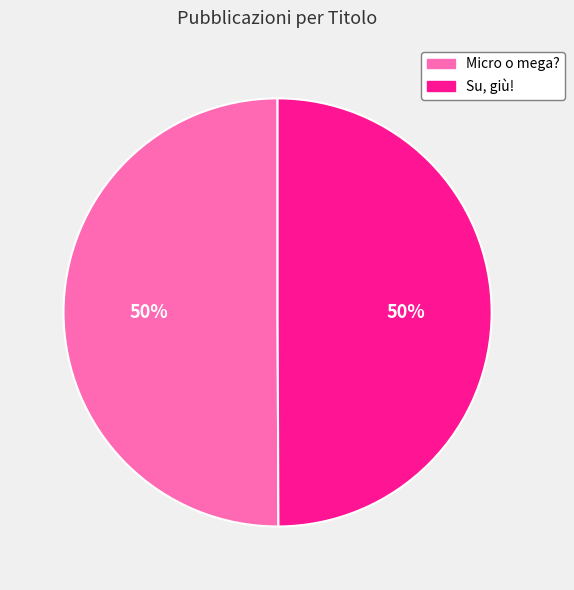

Combined, do Su, giù! and Micro o mega? account for over 50%?

Yes